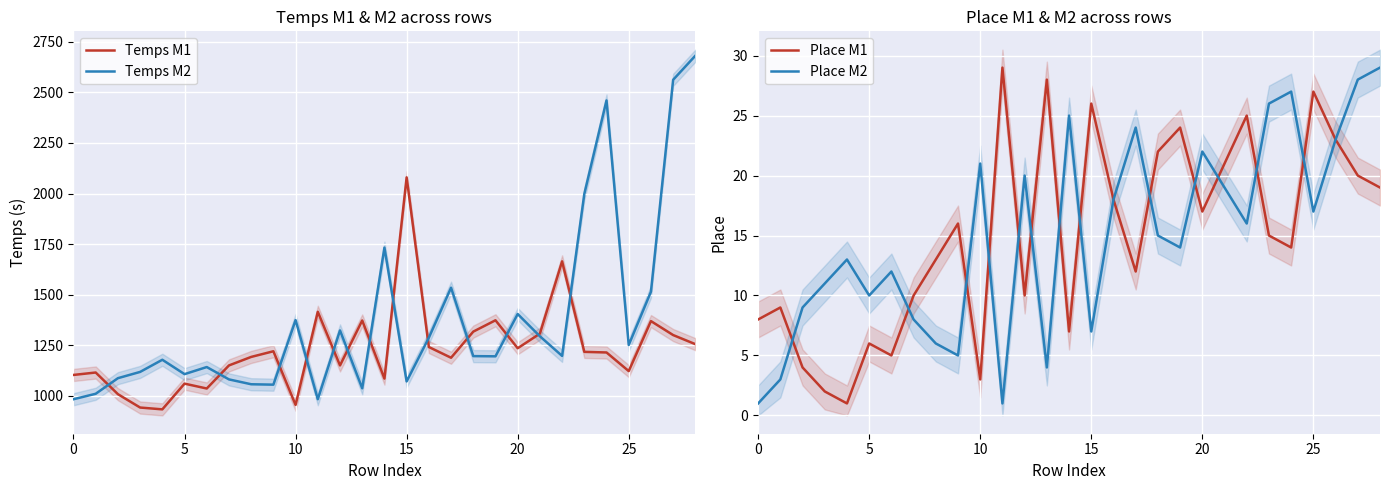

Reading left to right, transcribe all the data shown in this chart.

Temps M1: 1104	1116	1009	943	934	1061	1037	1151	1193	1221	956	1416	1151	1373	1086	2080	1242	1189	1318	1374	1236	1308	1665	1218	1215	1123	1370	1301	1256
Temps M2: 984	1011	1088	1119	1179	1108	1143	1082	1058	1056	1375	984	1324	1038	1733	1072	1288	1535	1197	1196	1405	1295	1198	1998	2460	1252	1515	2562	2681
Place M1: 8	9	4	2	1	6	5	10	13	16	3	29	10	28	7	26	18	12	22	24	17	21	25	15	14	27	23	20	19
Place M2: 1	3	9	11	13	10	12	8	6	5	21	1	20	4	25	7	18	24	15	14	22	19	16	26	27	17	23	28	29